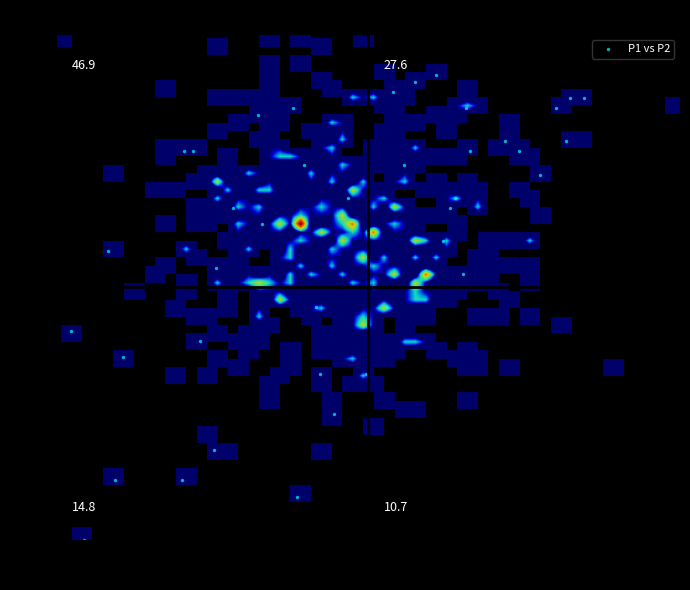

What is the range of Y values (max minus min)?

1.4